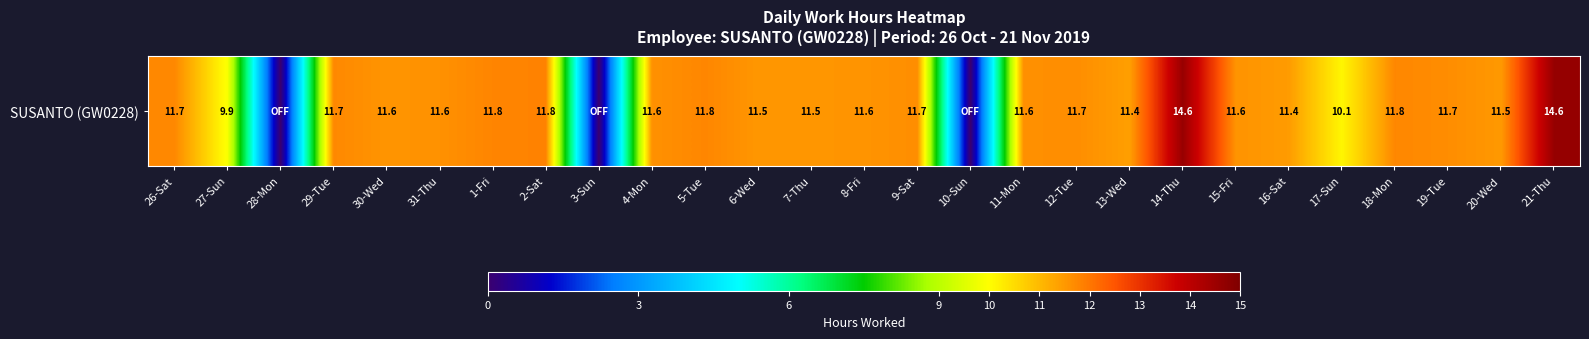

Where is the data nearest to the value 7?

27-Sun